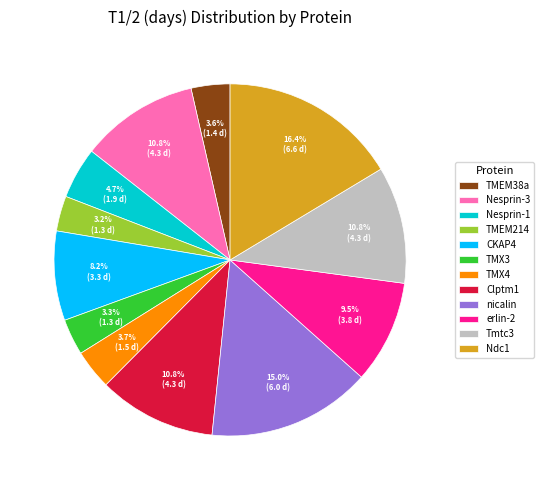

What is the total percentage of Clptm1 and CKAP4?

19.0%